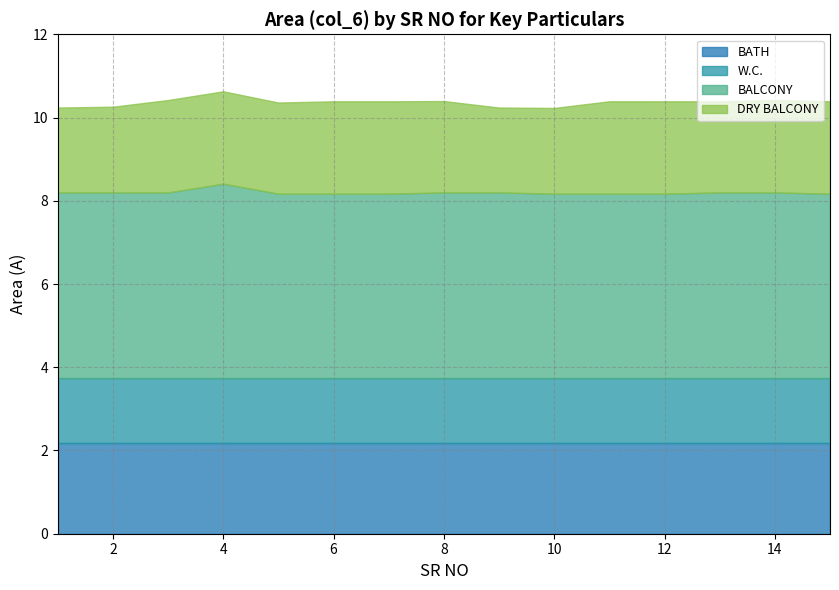

True or false: BATH and BALCONY intersect in this chart.

False